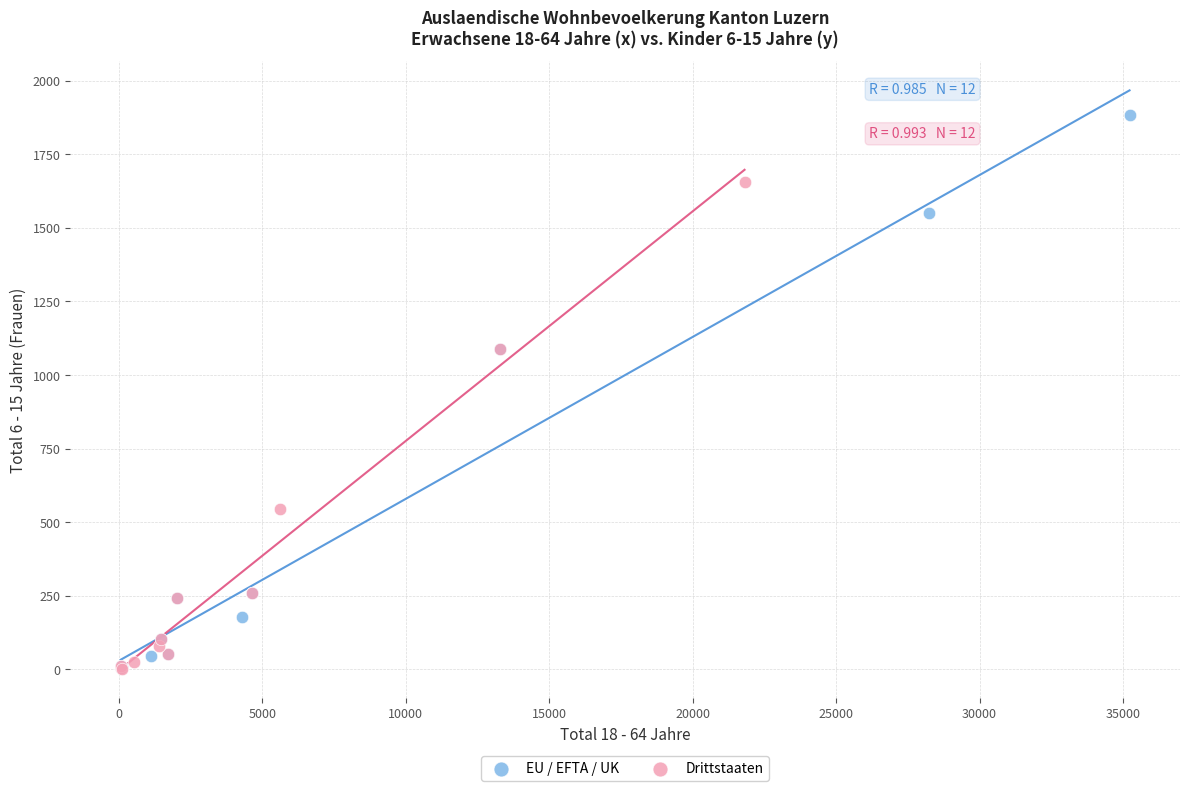

Which series has the widest spread of Y values?

EU / EFTA / UK